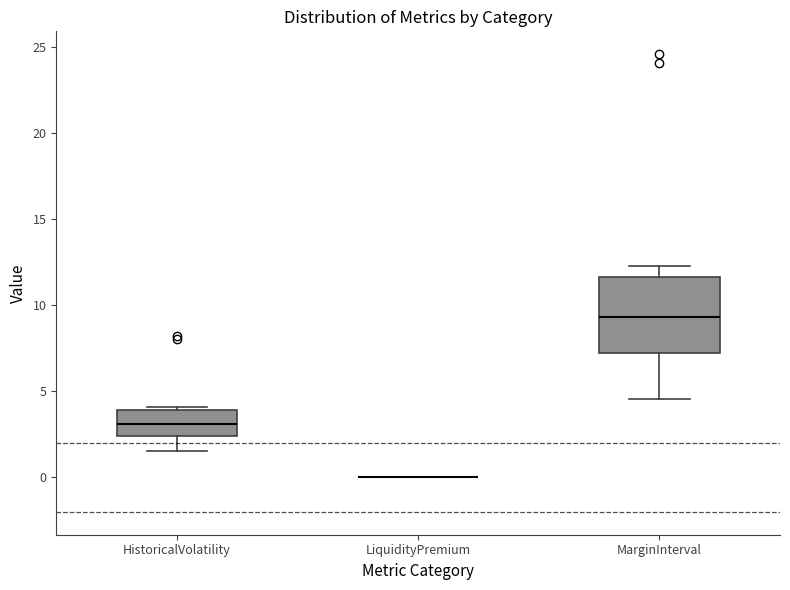

Reading left to right, read every box against the y-axis: the position of its median line, the range the box covers, and the ends of its whiskers. The values are not printed on the chart, so give them approximately, as read against the axis.

HistoricalVolatility: median 3.0, box 2.5 to 4.0, whiskers 1.5 to 4.0 (just above the box's upper edge)
LiquidityPremium: box collapsed to a line at 0.0, whiskers 0.0 to 0.0
MarginInterval: median 9.5, box 7.0 to 11.5, whiskers 4.5 to 12.5